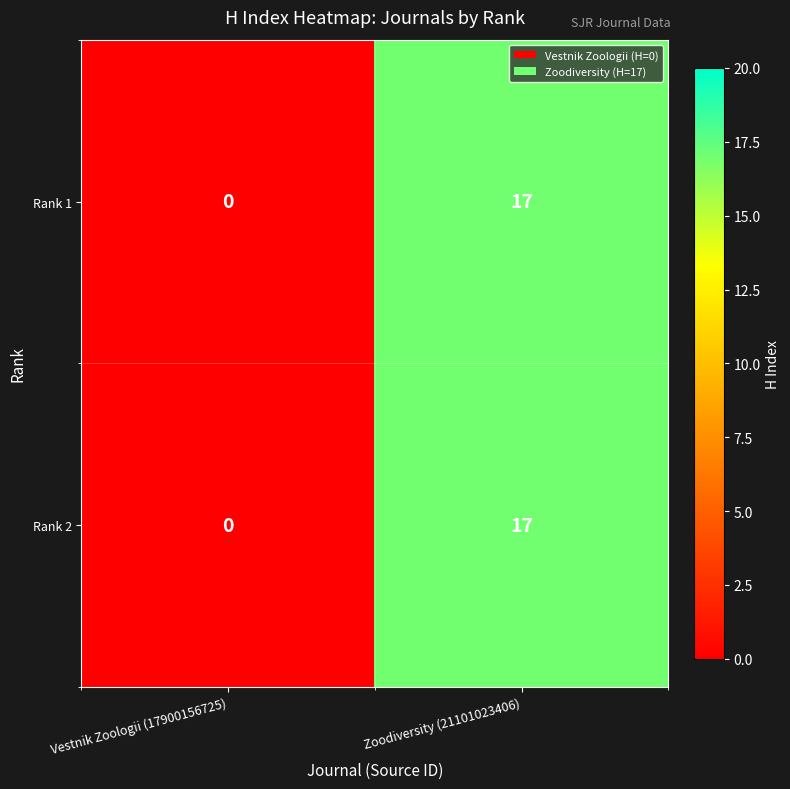

Reading left to right, list all the values displayed in this chart.

Rank 1: 0	17
Rank 2: 0	17